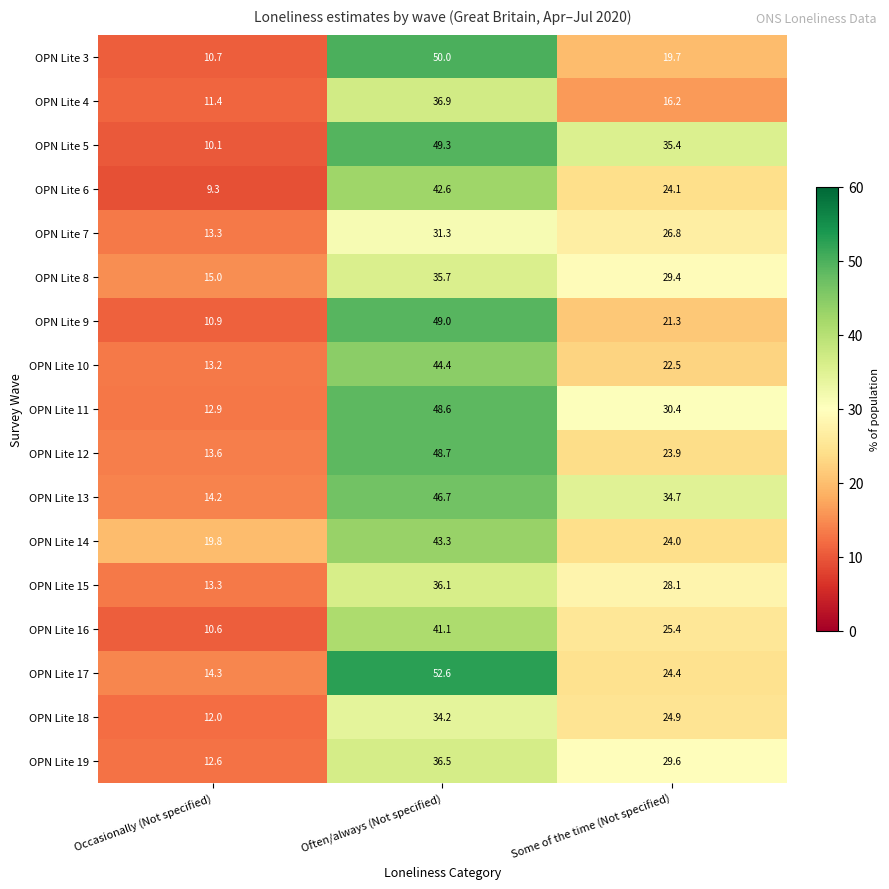

Where does the OPN Lite 10 series first go above 22?

Often/always (Not specified)